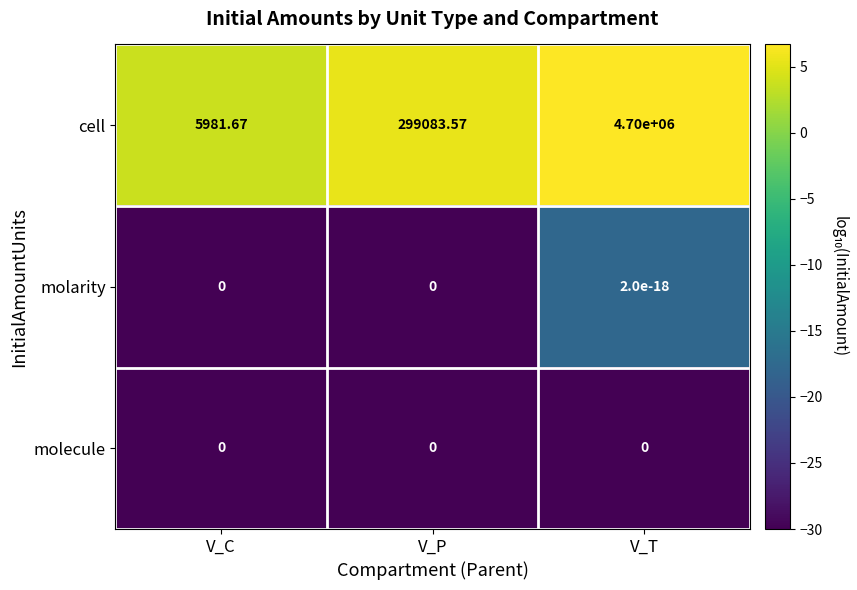

Is the value of molarity at V_C greater than the value of cell at V_C?

No